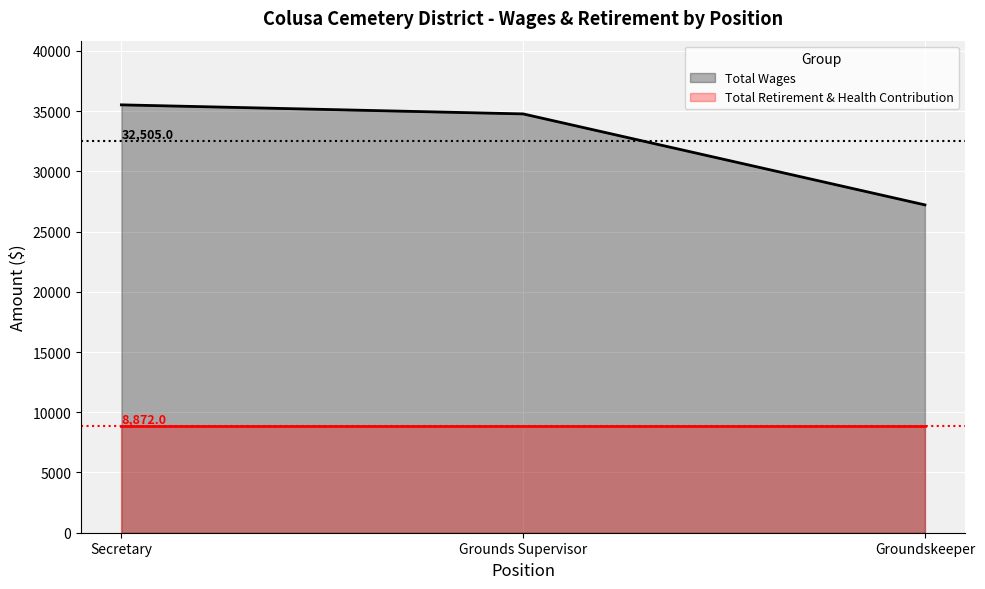

Reading left to right, list all the values displayed in this chart.

Total Wages: 35524	34772	27219
Total Retirement & Health Contribution: 8872	8872	8872